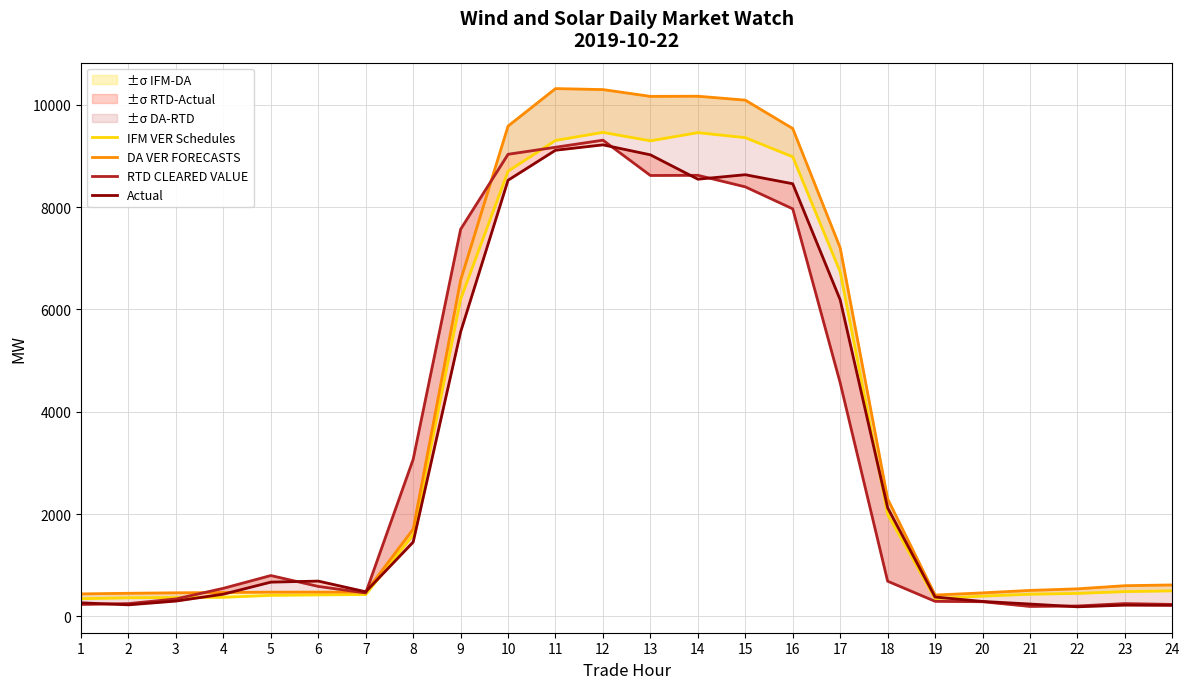

Where is RTD CLEARED VALUE nearest to the value 4750?

17